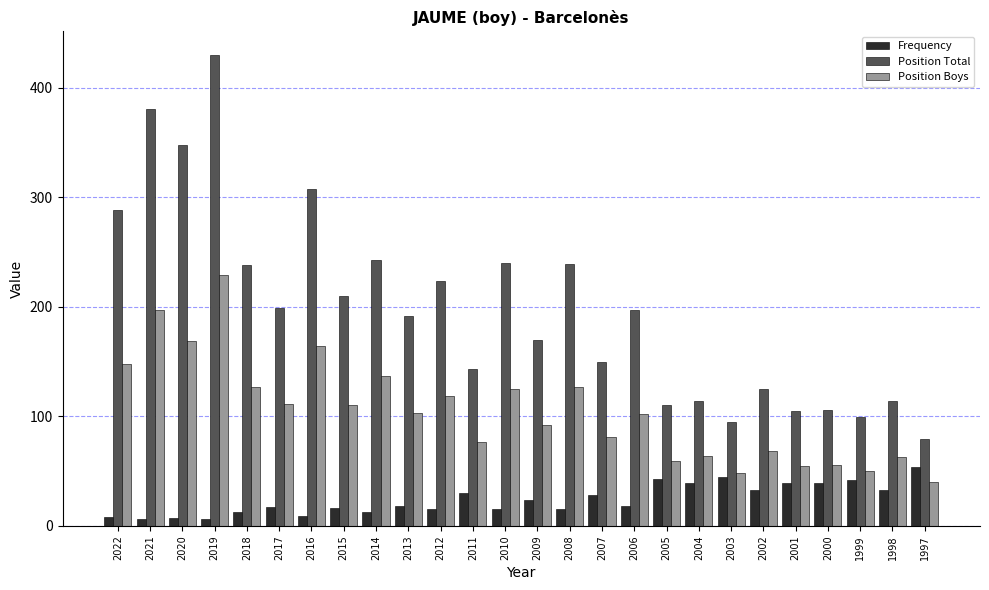

Does the chart contain any negative values?

No